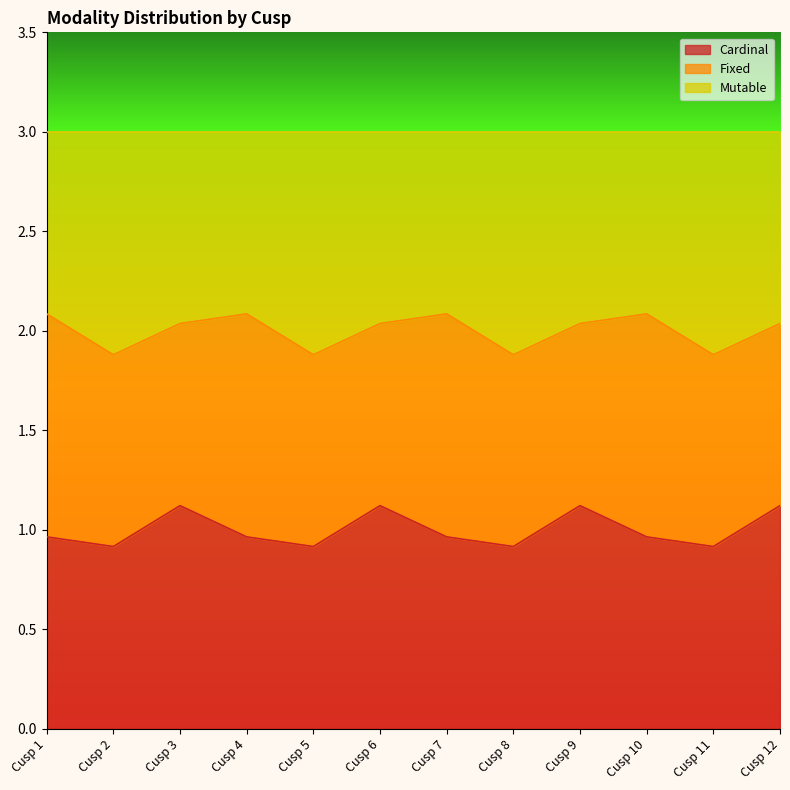

Does the chart display data point markers on the line(s)?

No